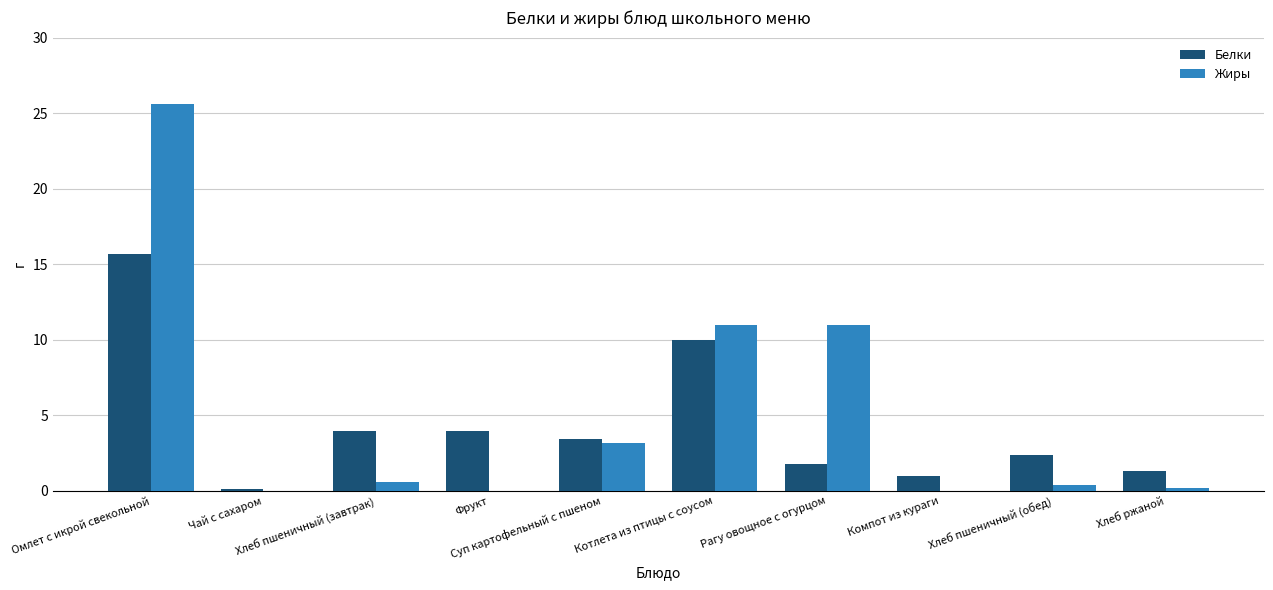

Is it true that Жиры equals 0.0 at Фрукт?

True